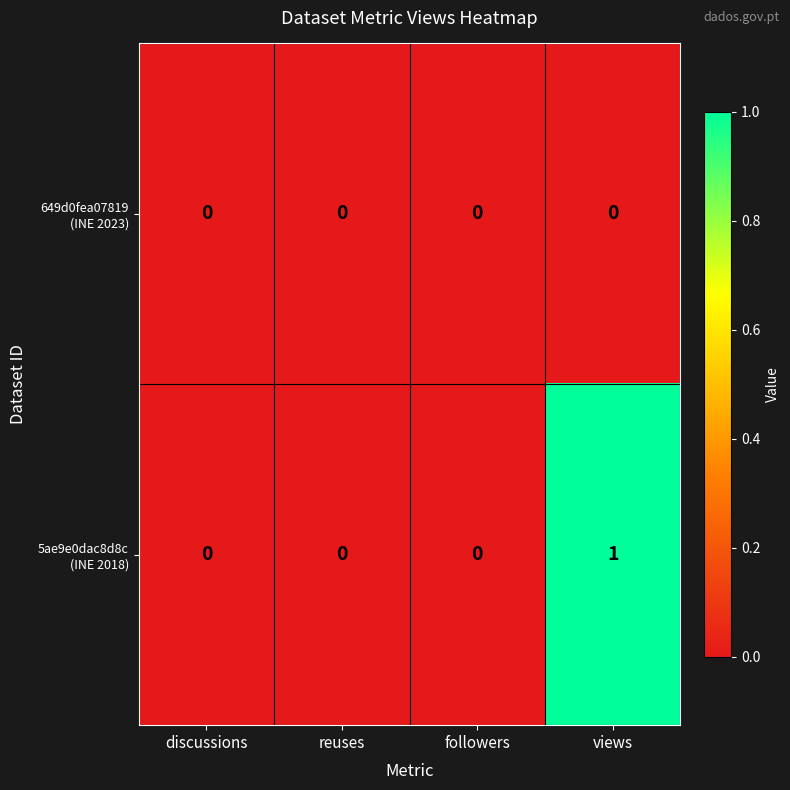

Count the number of data series in this chart.

2